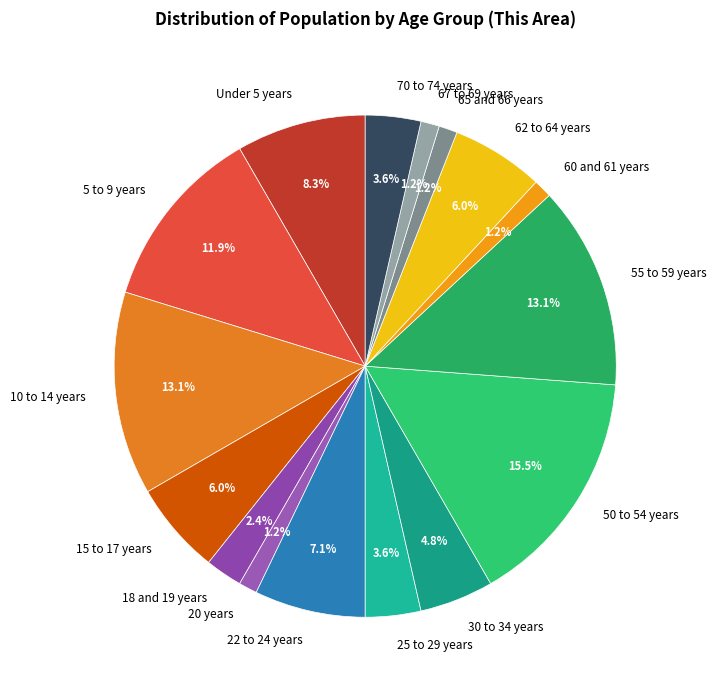

To the nearest percent, what is the difference between the Under 5 years and 67 to 69 years slice percentages?

7%